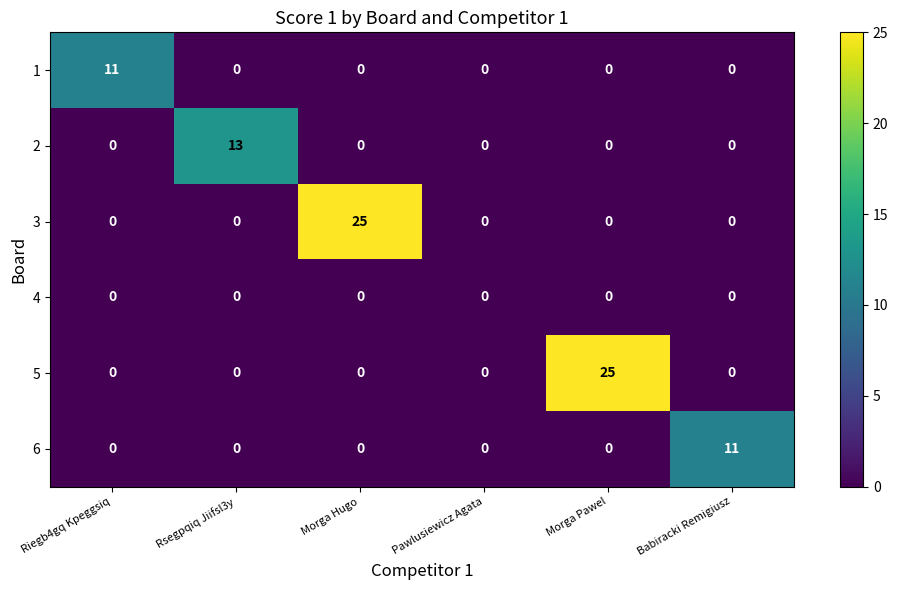

The value of 3 at Pawlusiewicz Agata is 9. True or false?

False